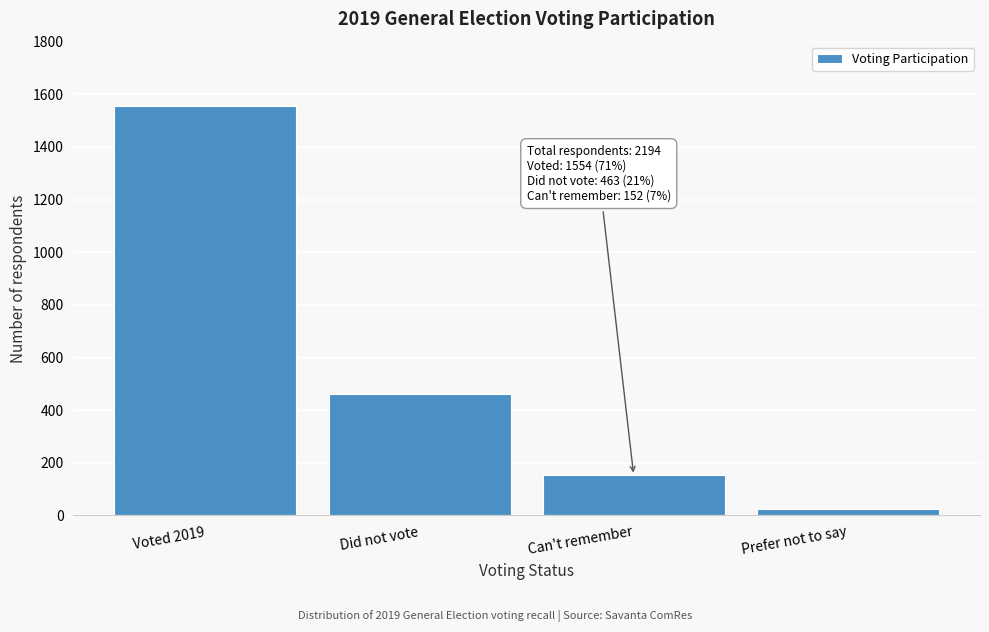

Reading left to right, extract all data points from this chart.

1554	463	152	25